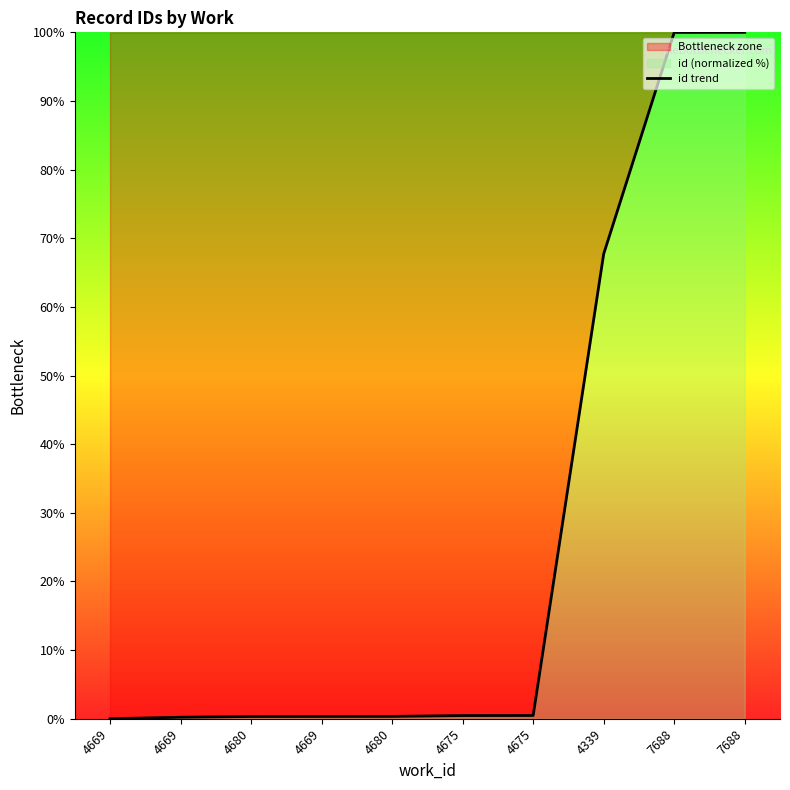

True or false: the data shows 0.8 at 4675.

False